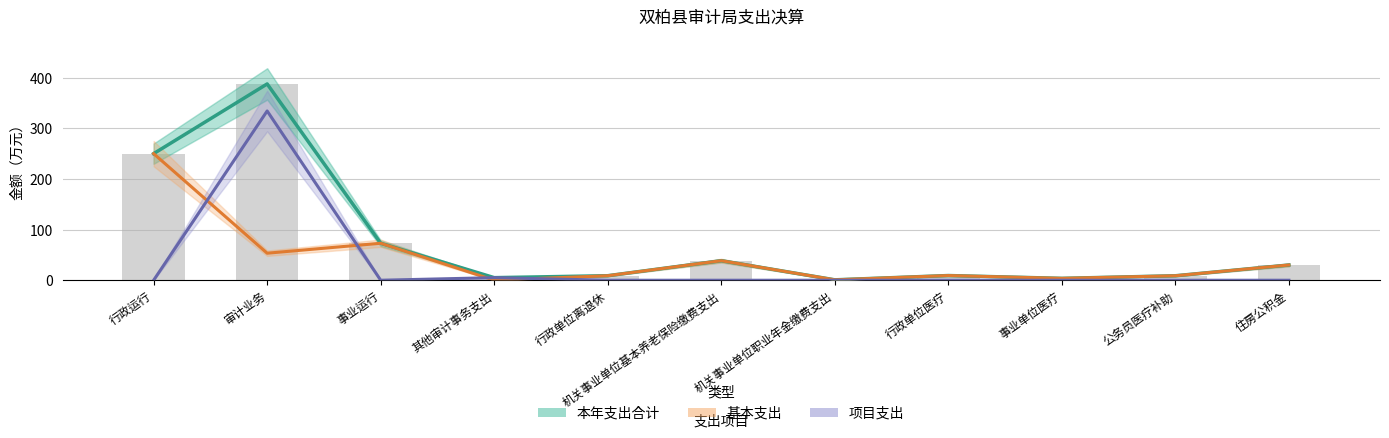

Rank the series by their maximum value, from lowest to highest.

基本支出, 项目支出, 本年支出合计